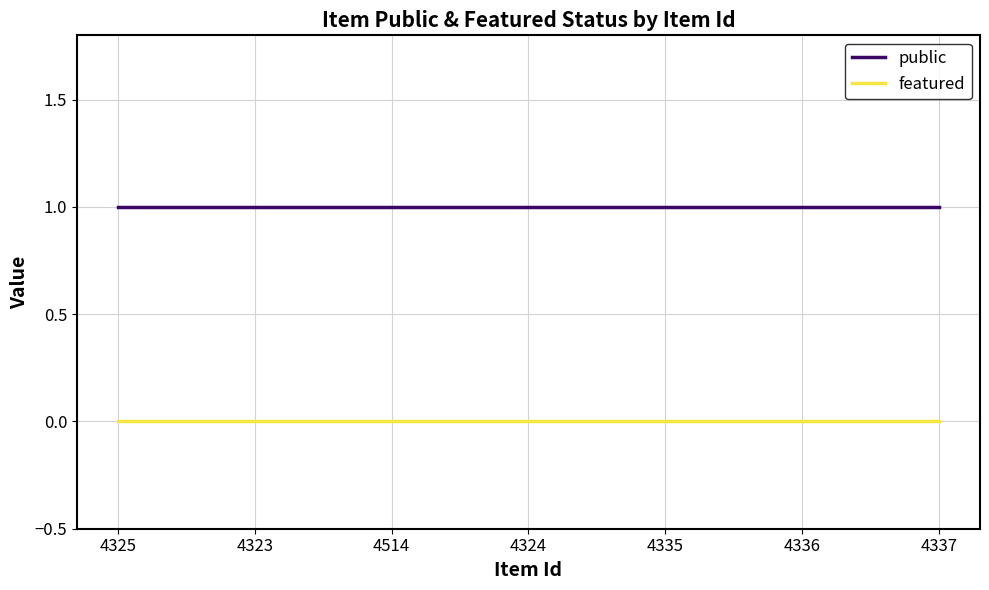

Reading right to left, list all the values displayed in this chart.

public: 1	1	1	1	1	1	1
featured: 0	0	0	0	0	0	0